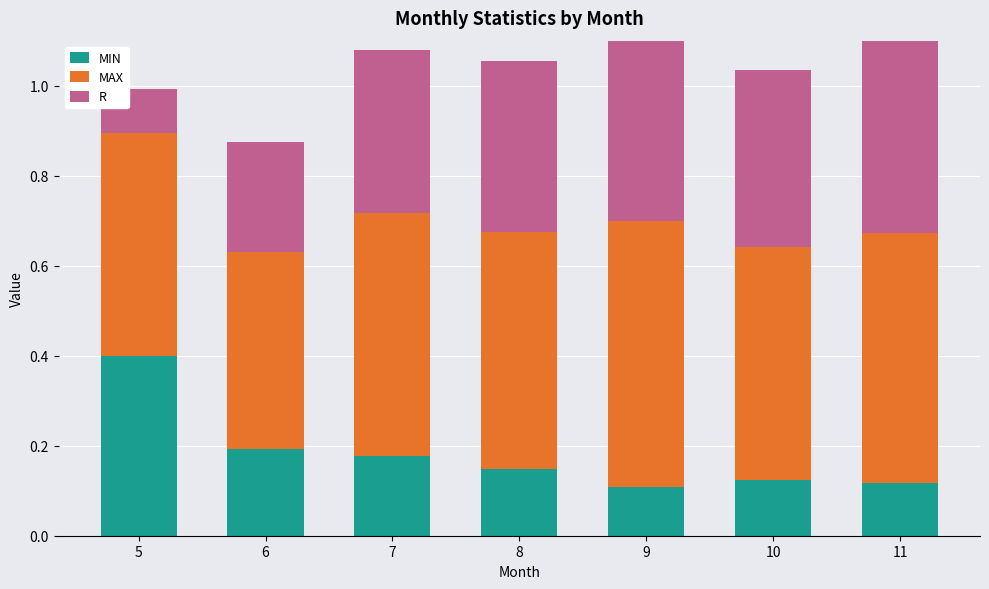

Reading left to right, transcribe all the data shown in this chart.

MIN: 0.4	0.2	0.2	0.1	0.1	0.1	0.1
MAX: 0.5	0.4	0.5	0.5	0.6	0.5	0.6
R: 0.1	0.2	0.4	0.4	0.5	0.4	0.4